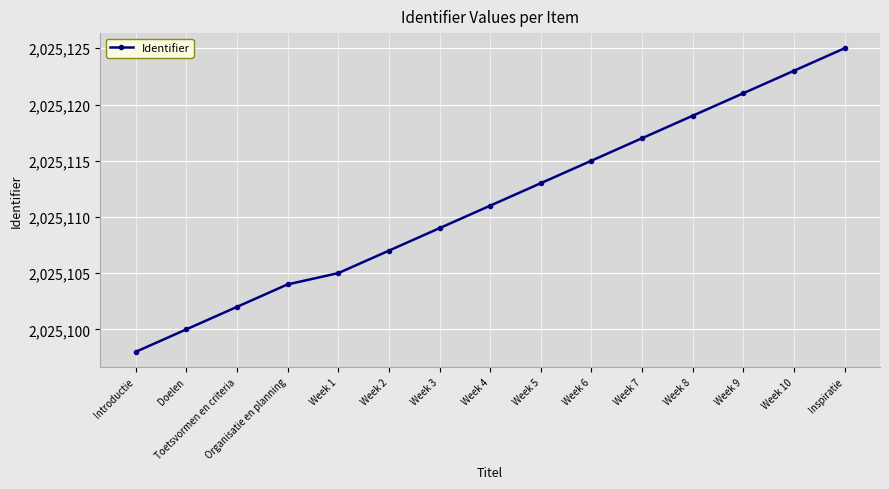

What is the value of the 4th point from the left?

2025104